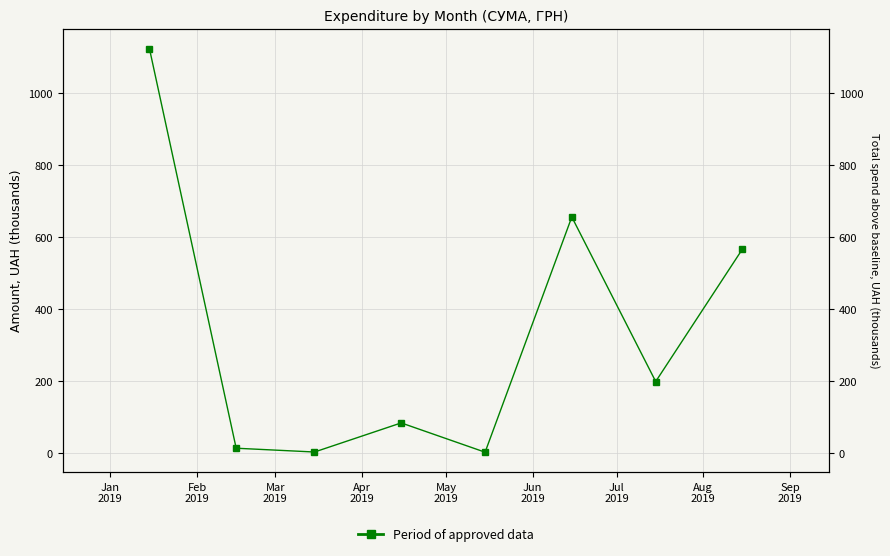

Between May
2019 and Jun
2019, which is larger?

Jun
2019